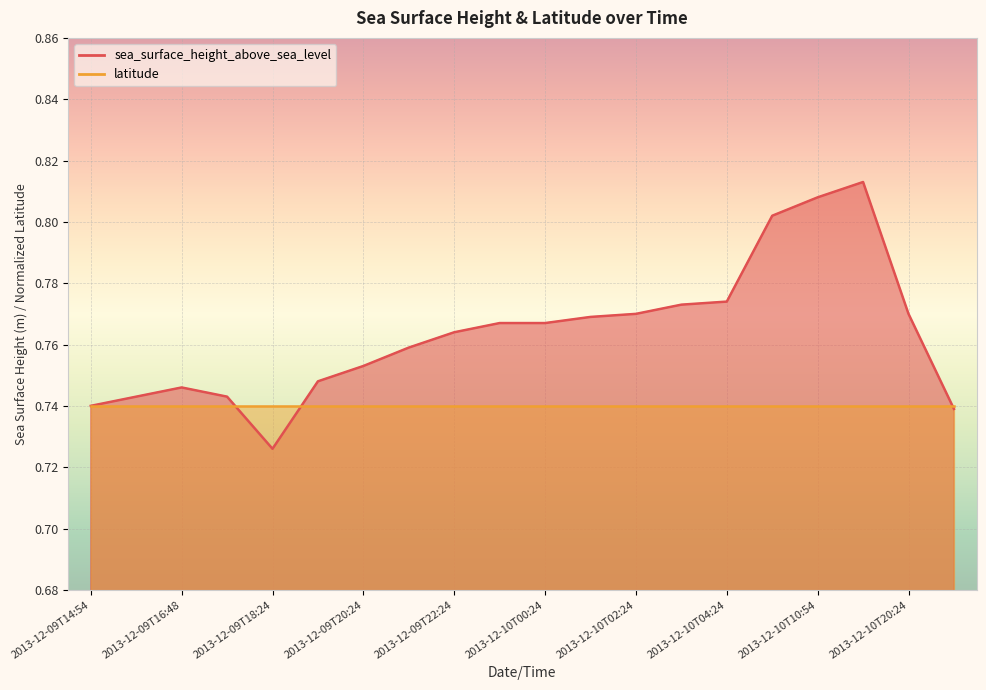

Rank the categories by value from lowest to highest.

2013-12-09T18:24, 2013-12-11T01:54, 2013-12-09T14:54, 2013-12-09T15:24, 2013-12-09T17:24, 2013-12-09T16:48, 2013-12-09T19:24, 2013-12-09T20:24, 2013-12-09T21:24, 2013-12-09T22:24, 2013-12-09T23:24, 2013-12-10T00:24, 2013-12-10T01:24, 2013-12-10T02:24, 2013-12-10T20:24, 2013-12-10T03:24, 2013-12-10T04:24, 2013-12-10T09:24, 2013-12-10T10:54, 2013-12-10T12:24